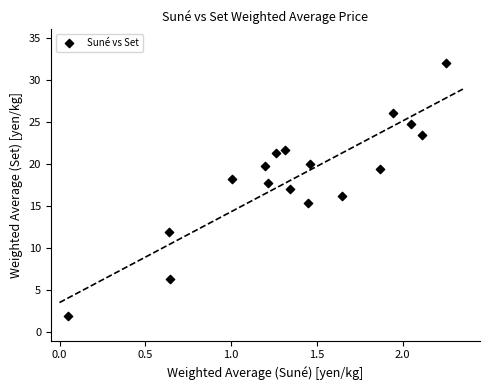

What is the range of X values (max minus min)?

2.2